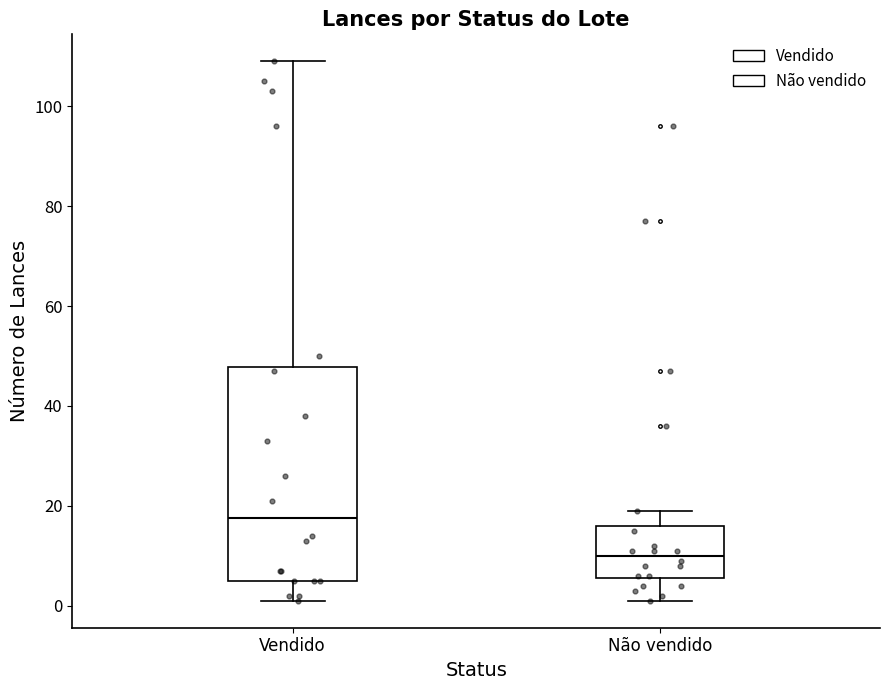

Which box's median line is the lowest?

Não vendido